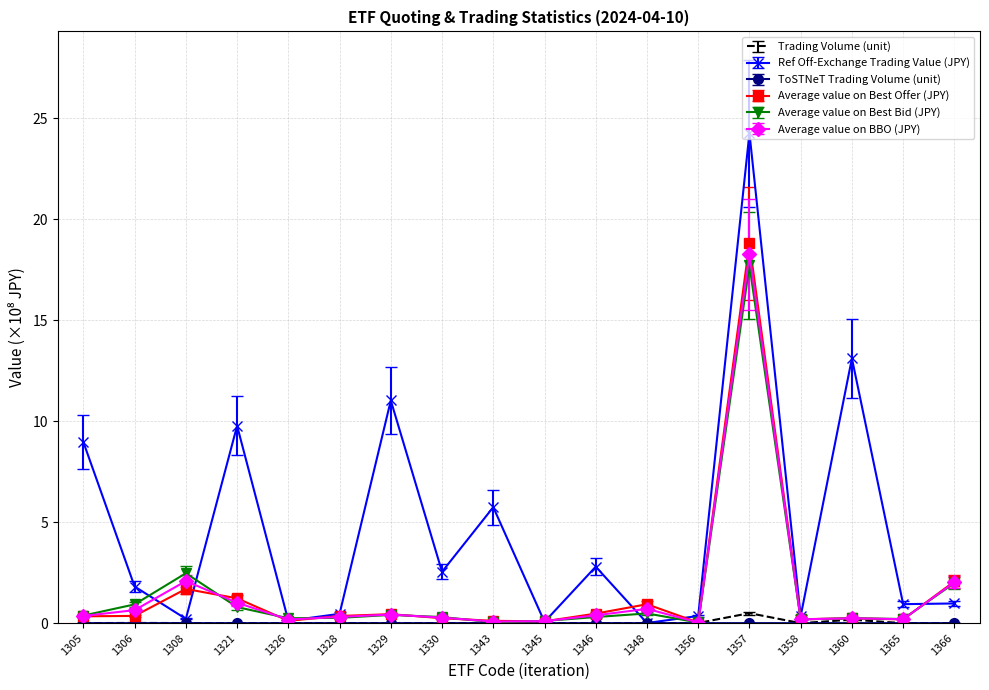

At which category is the sum across all series the highest?

1357